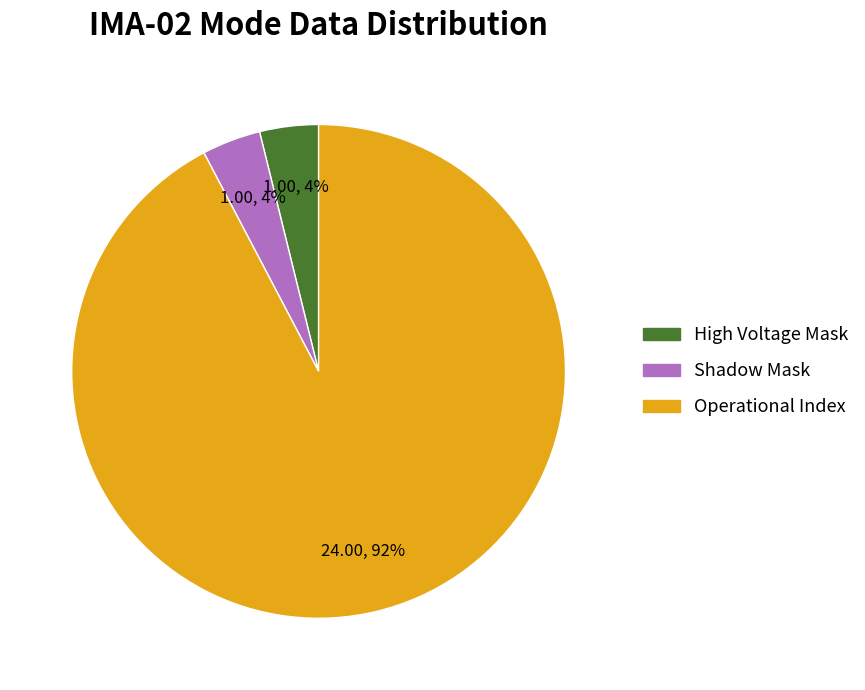

To the nearest percent, what is the average slice percentage?

33%